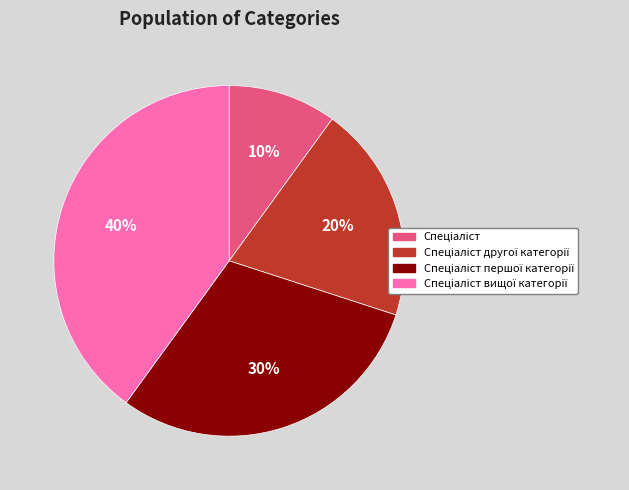

To the nearest percent, what is the average slice percentage?

25%